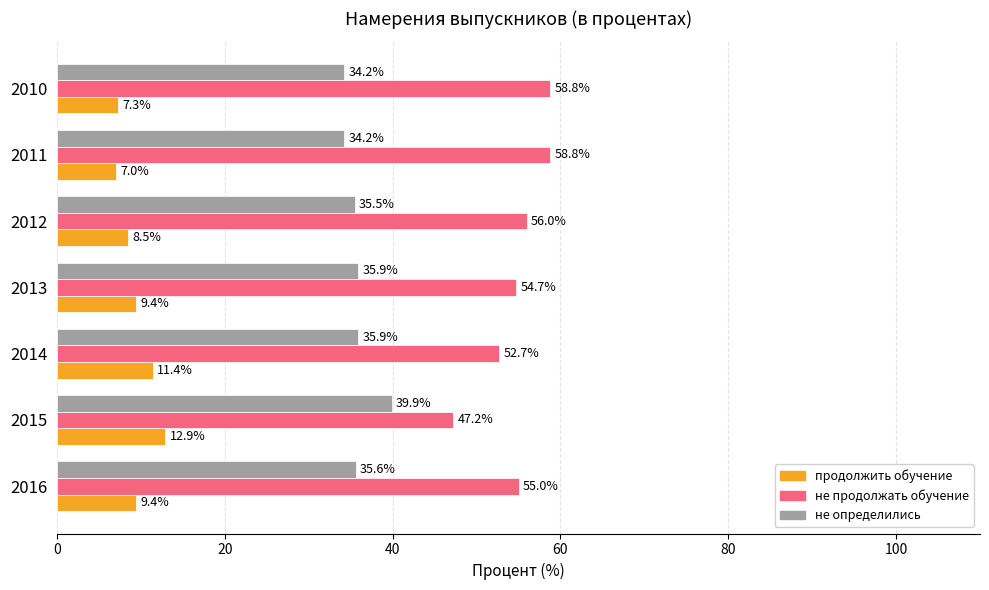

What is the difference between the second highest and minimum values in the не продолжать обучение series?

11.6